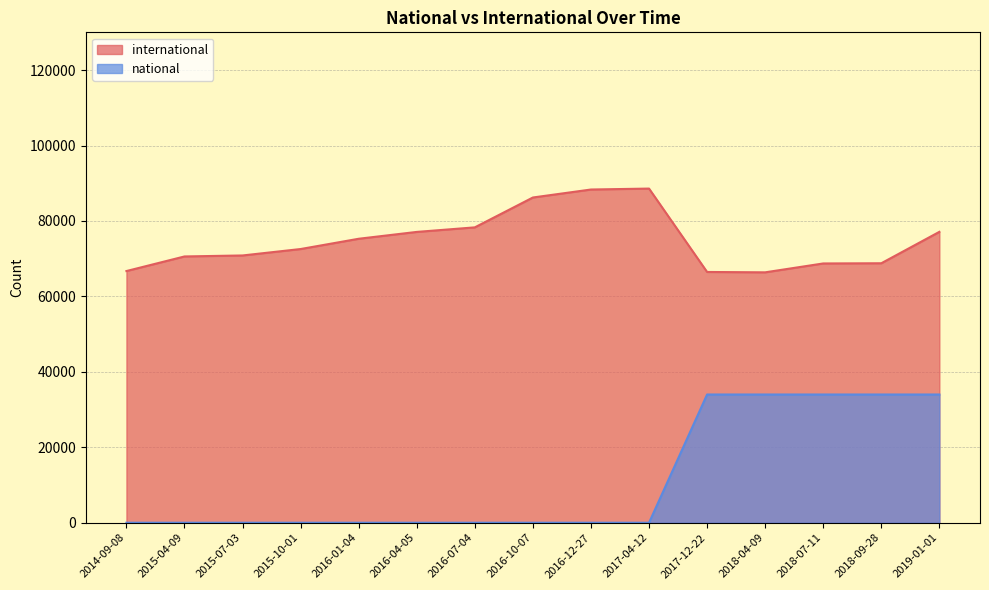

The international series shows 70588 at 2015-04-09. True or false?

True